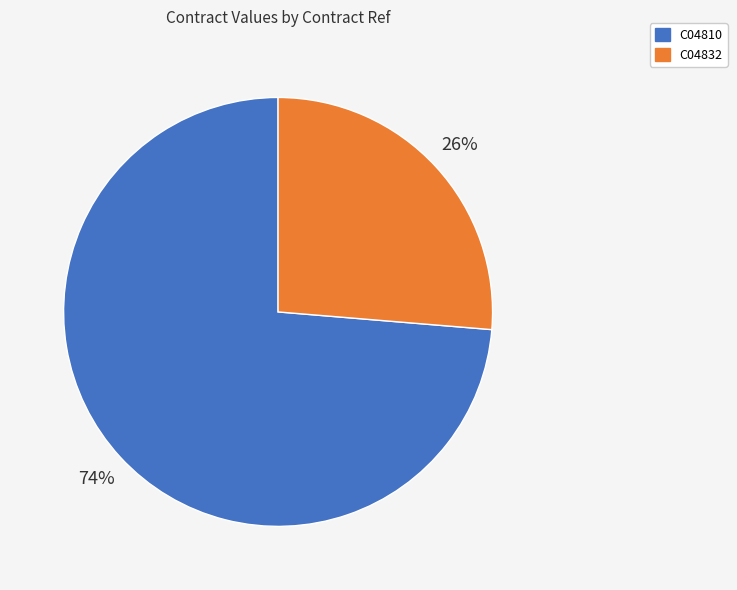

What percentage is the C04810 slice, to the nearest percent?

74%